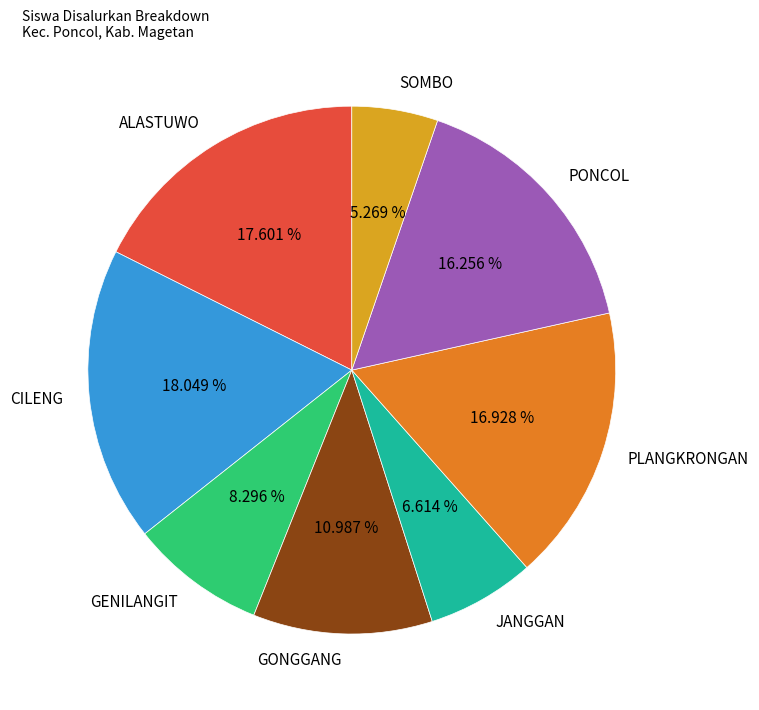

Is there a majority slice in this chart?

No